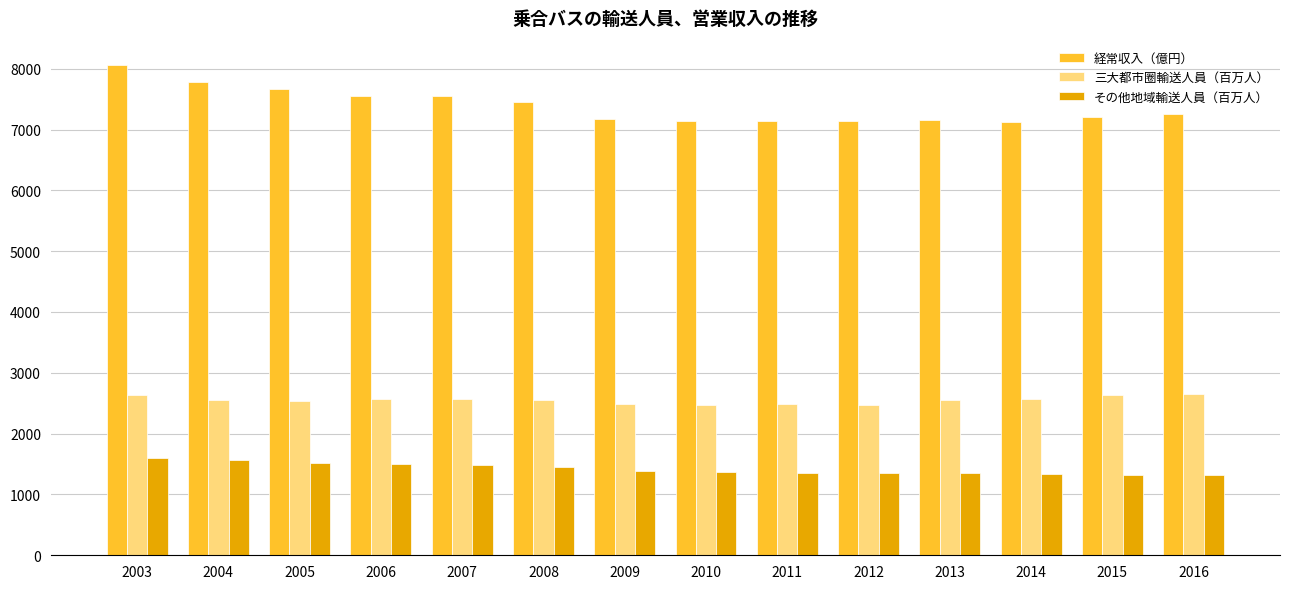

What is the difference between the maximum and minimum values in the 三大都市圈輸送人員（百万人） series?

179